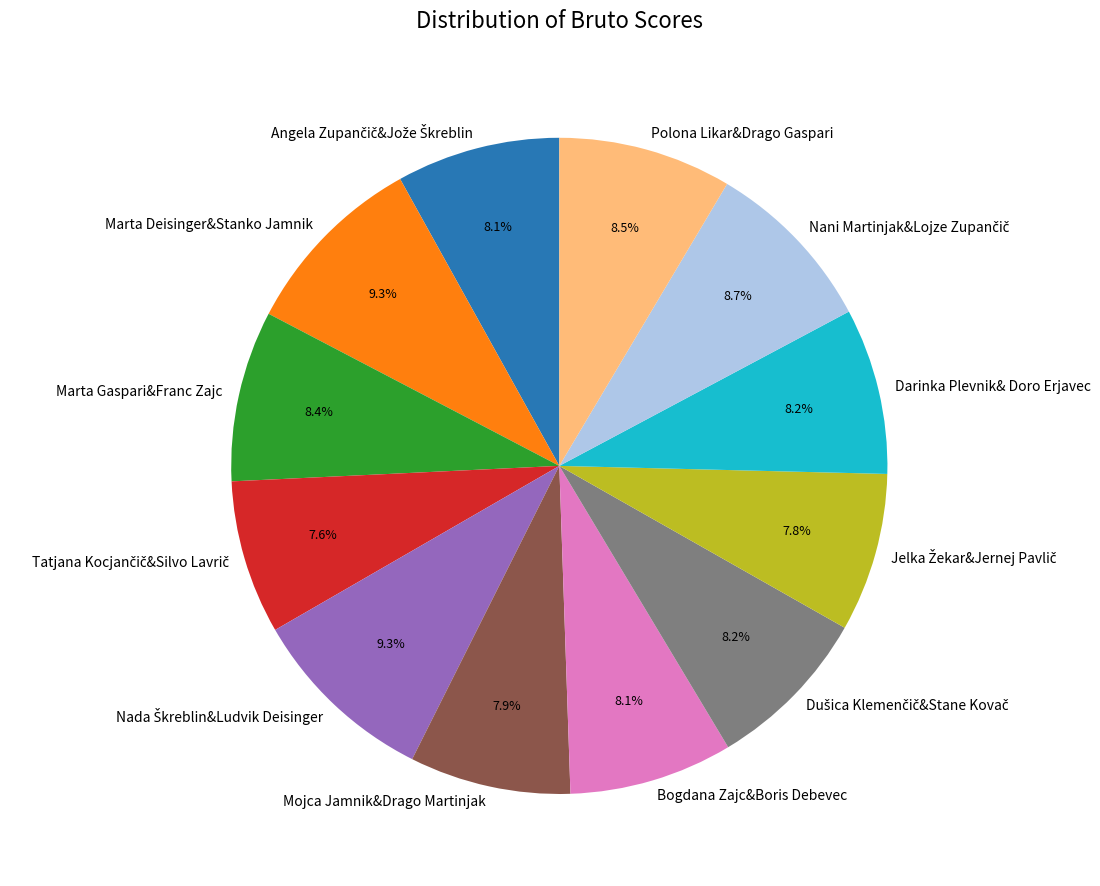

Does any single category account for the majority?

No